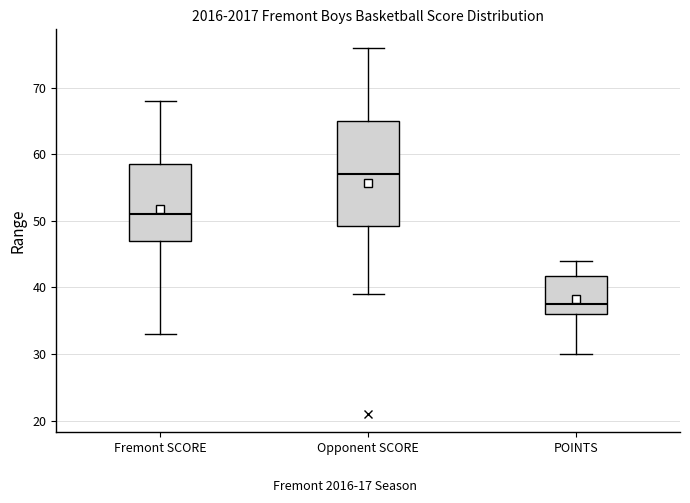

Reading left to right, transcribe this box plot: for each box, give where its median line is, the range the box spans, and where its two whiskers end, as read against the y-axis. The values are not printed on the chart, so give them approximately, as read against the axis.

Fremont SCORE: median 51, box 47 to 59, whiskers 33 to 68
Opponent SCORE: median 57, box 49 to 65, whiskers 39 to 76
POINTS: median 38, box 36 to 42, whiskers 30 to 44